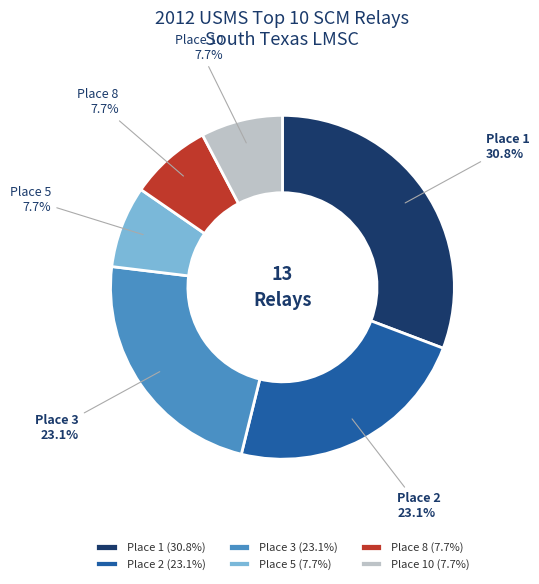

Is it true that Place 5 is 8% of the pie?

True